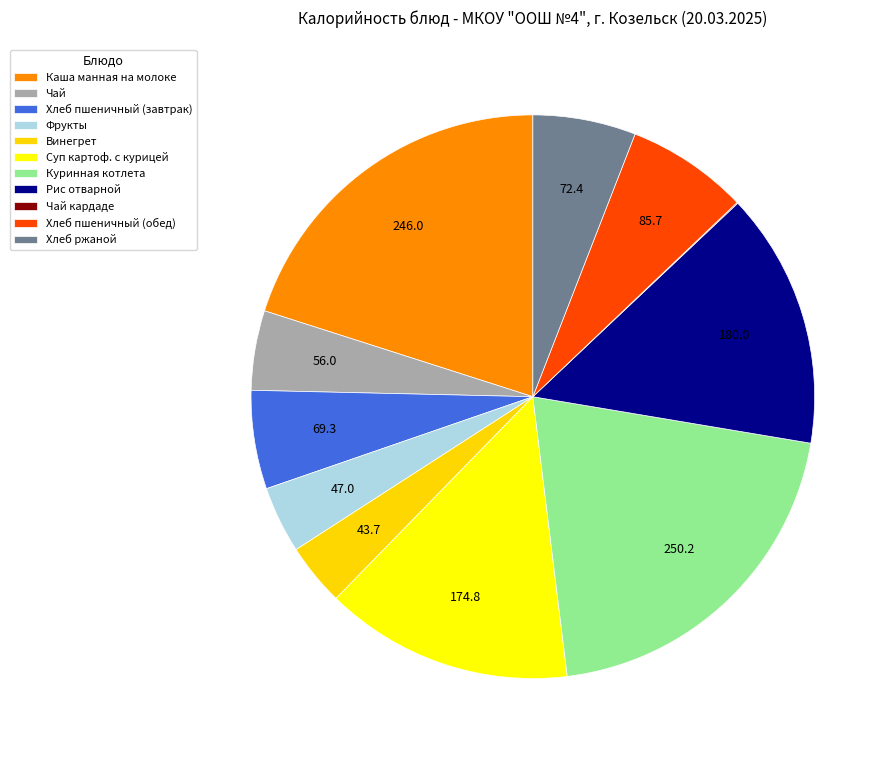

The Каша манная на молоке slice represents 32% of the pie. True or false?

False